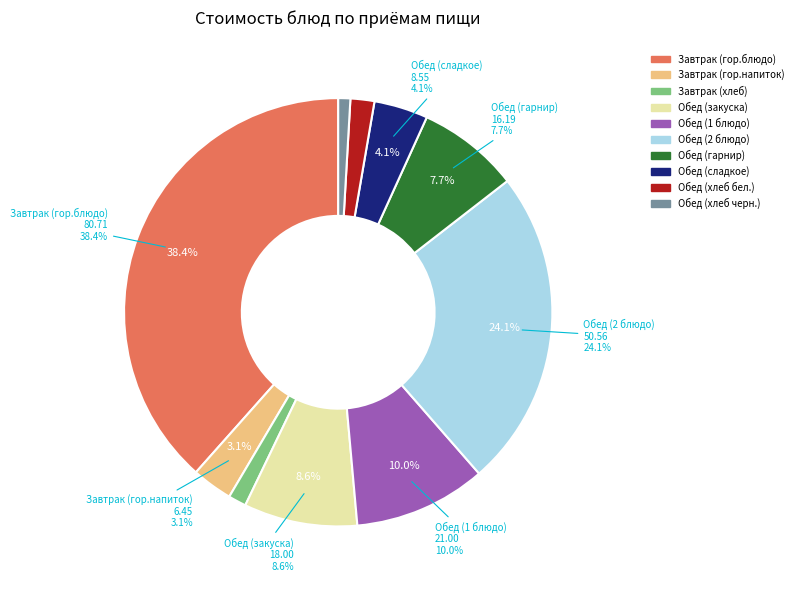

Rank the categories by value from highest to lowest.

Завтрак (гор.блюдо), Обед (2 блюдо), Обед (1 блюдо), Обед (закуска), Обед (гарнир), Обед (сладкое), Завтрак (гор.напиток), Обед (хлеб бел.), Завтрак (хлеб), Обед (хлеб черн.)